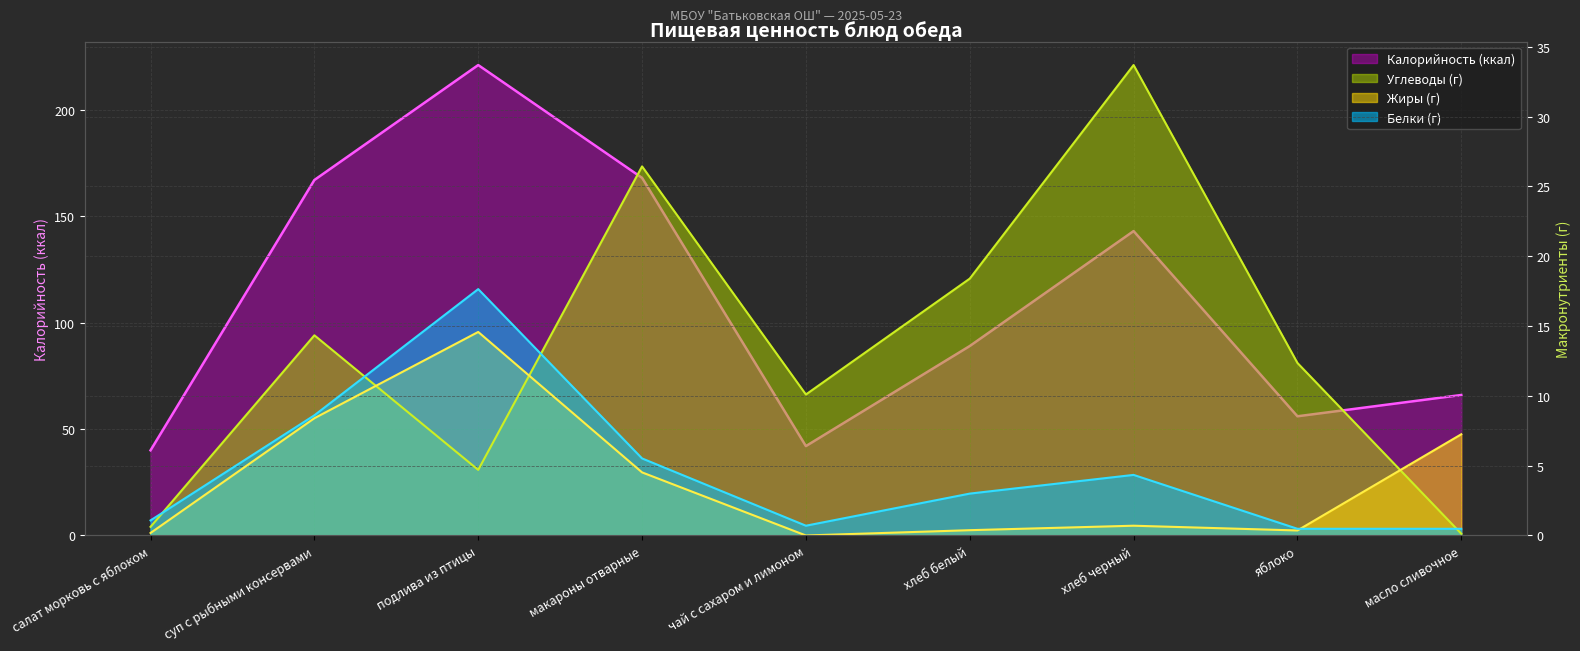

What is the approximate value of Углеводы at яблоко?

12.4